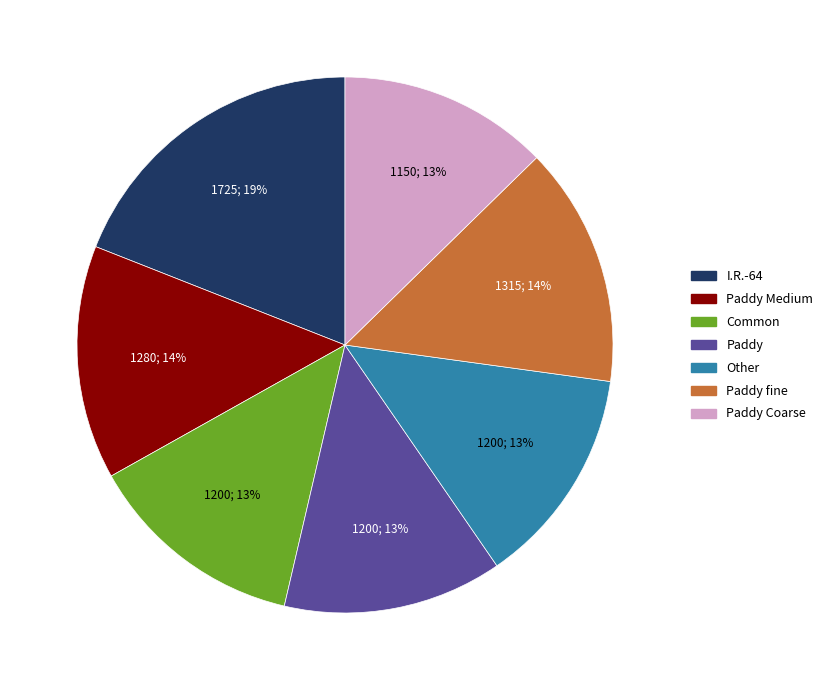

What is the largest slice in the pie chart?

I.R.-64